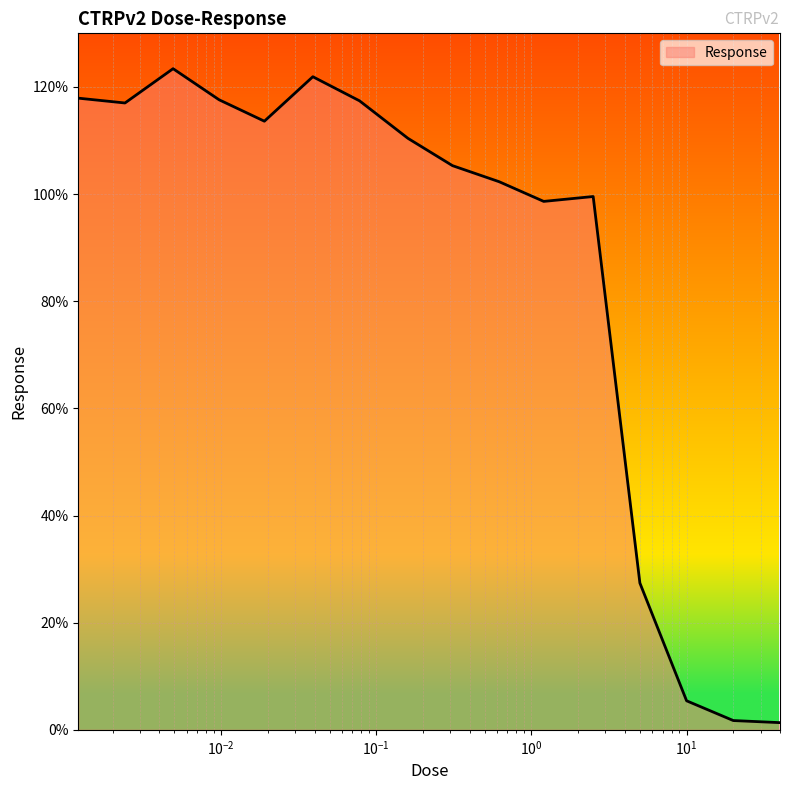

What is the sum of all values?

1380.9